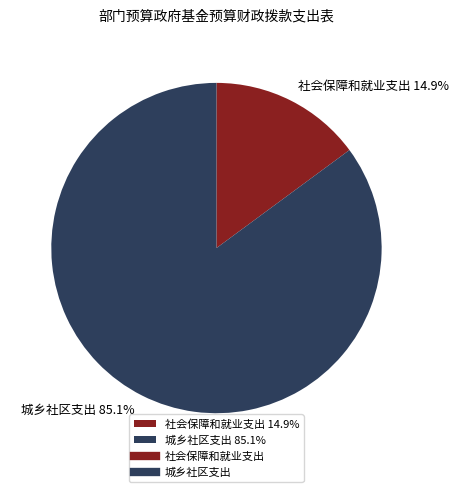

Is the sum of 社会保障和就业支出 and 城乡社区支出 greater than half?

Yes